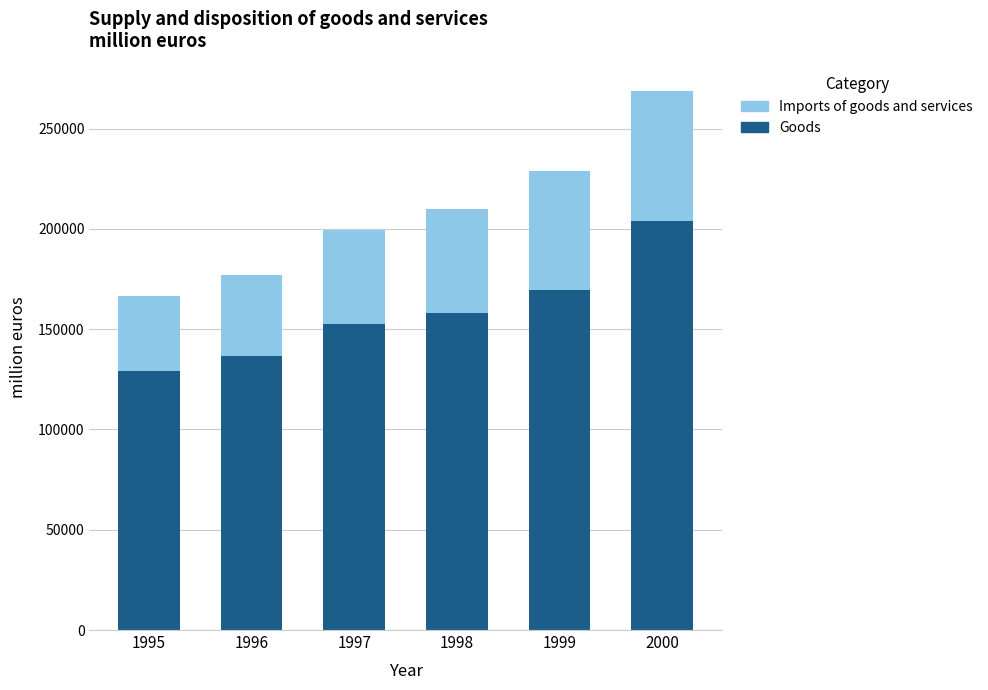

What is the minimum value for Goods?

129241